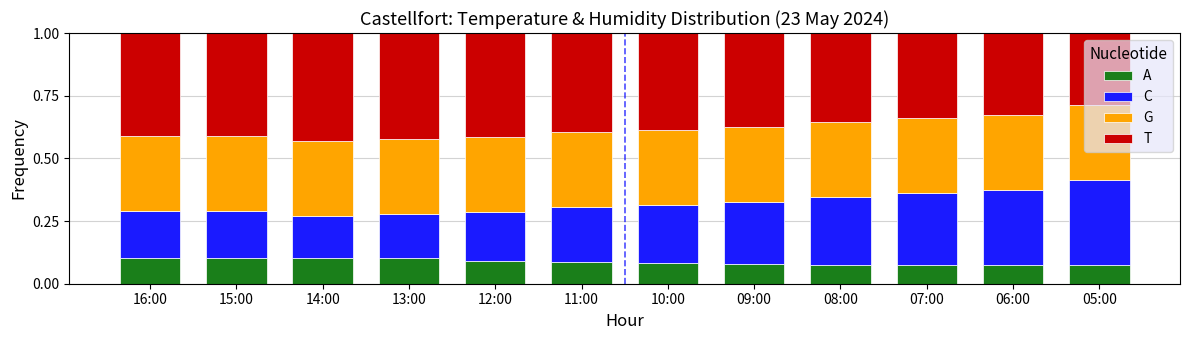

Is it true that A equals 0.1 at 07:00?

True